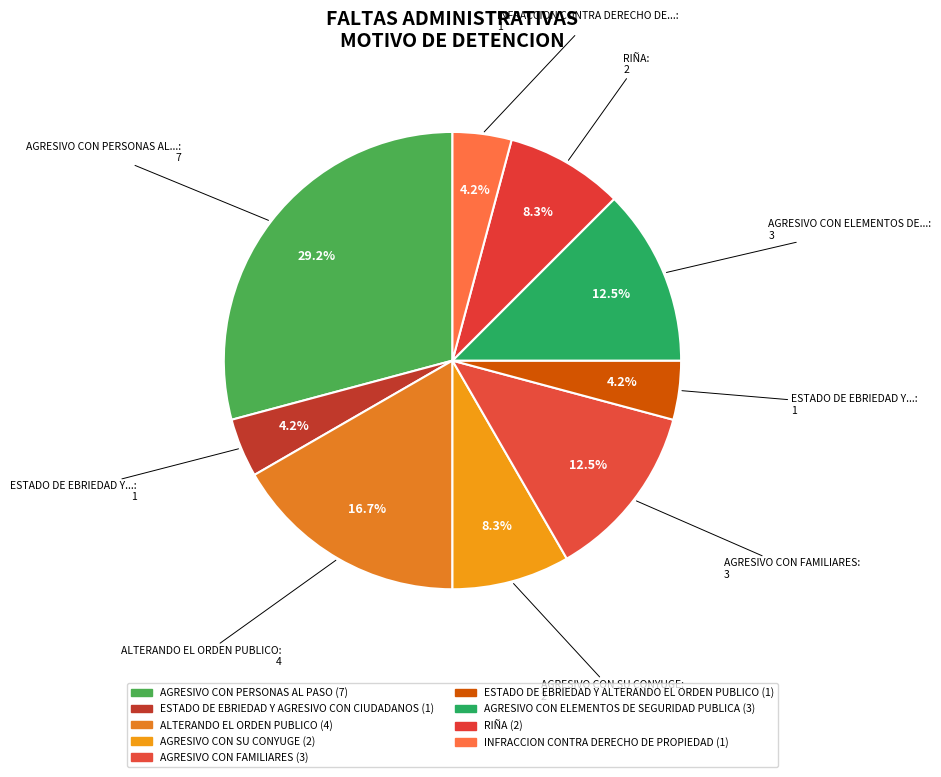

Count the number of slices in the pie.

9